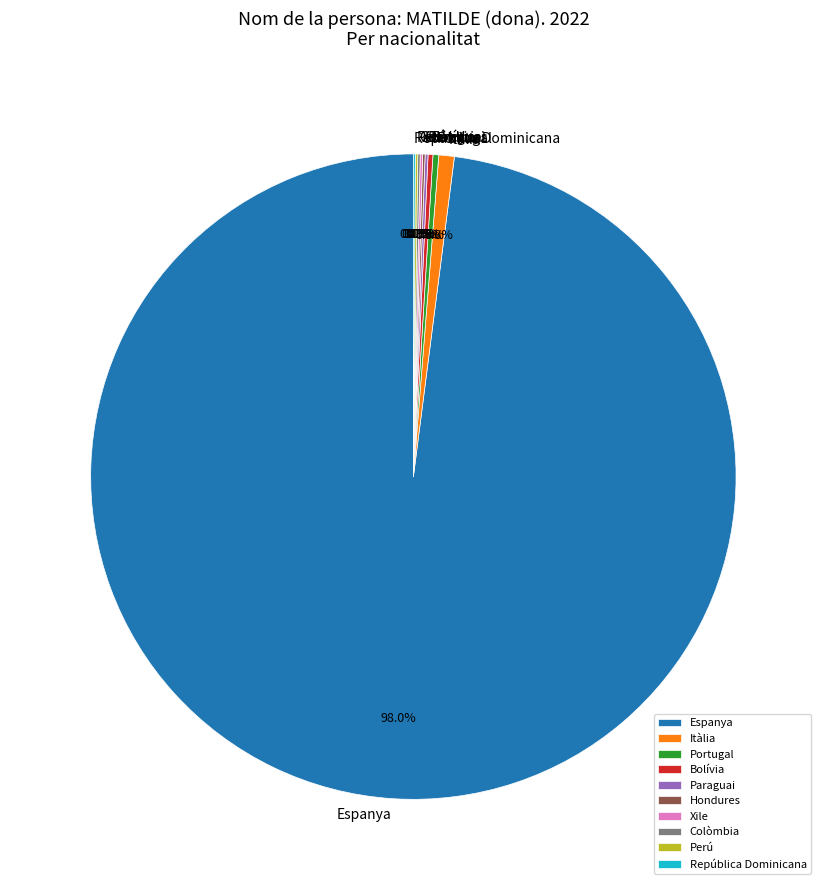

Is Espanya the majority of the pie?

Yes